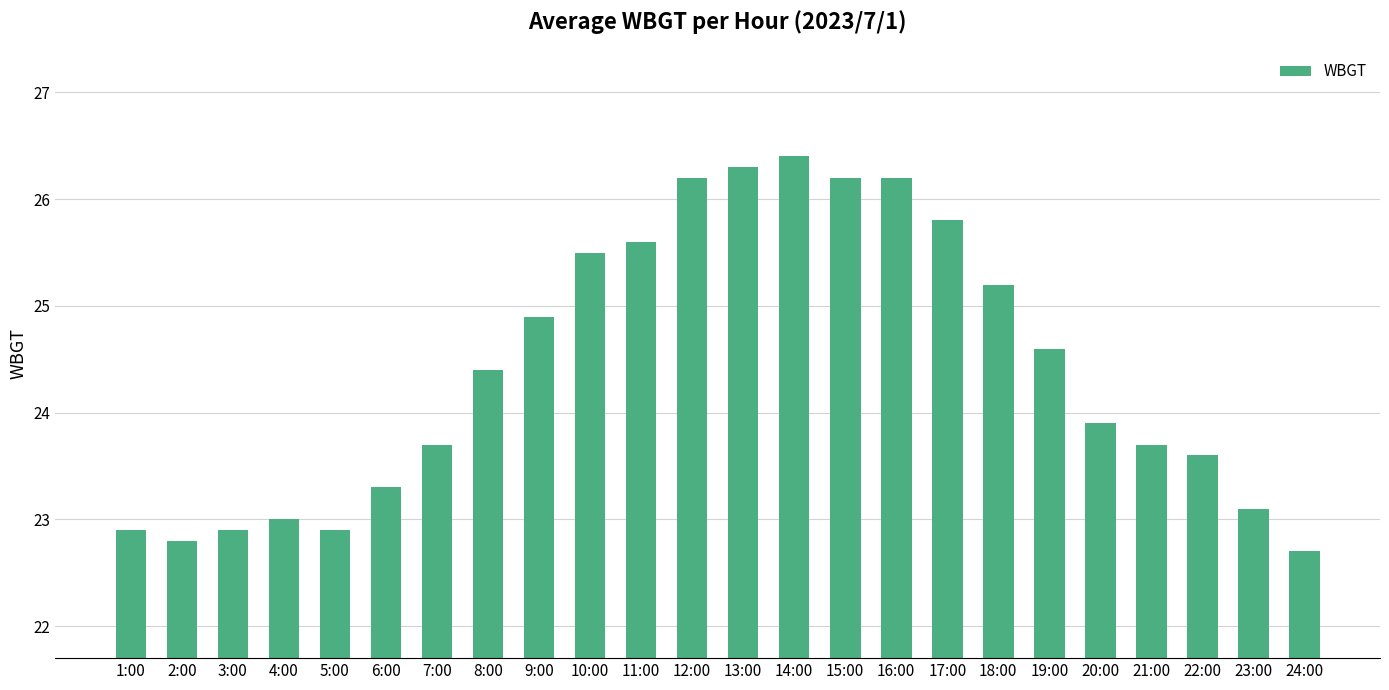

Reading left to right, list all the values displayed in this chart.

1:00=22.9	2:00=22.8	3:00=22.9	4:00=23.0	5:00=22.9	6:00=23.3	7:00=23.7	8:00=24.4	9:00=24.9	10:00=25.5	11:00=25.6	12:00=26.2	13:00=26.3	14:00=26.4	15:00=26.2	16:00=26.2	17:00=25.8	18:00=25.2	19:00=24.6	20:00=23.9	21:00=23.7	22:00=23.6	23:00=23.1	24:00=22.7